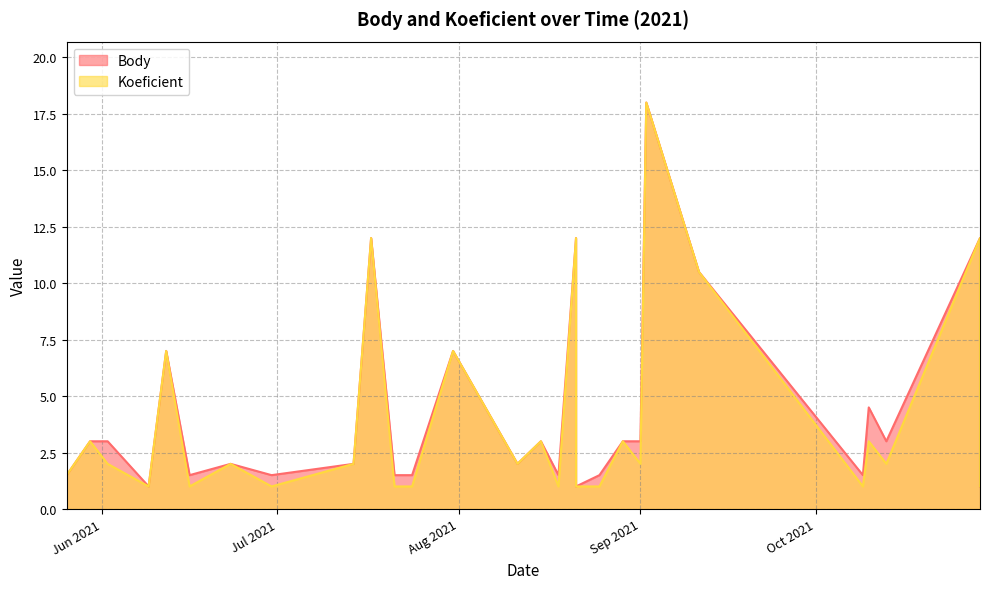

The value of Body at 2021-06-16 is 1.5. True or false?

True